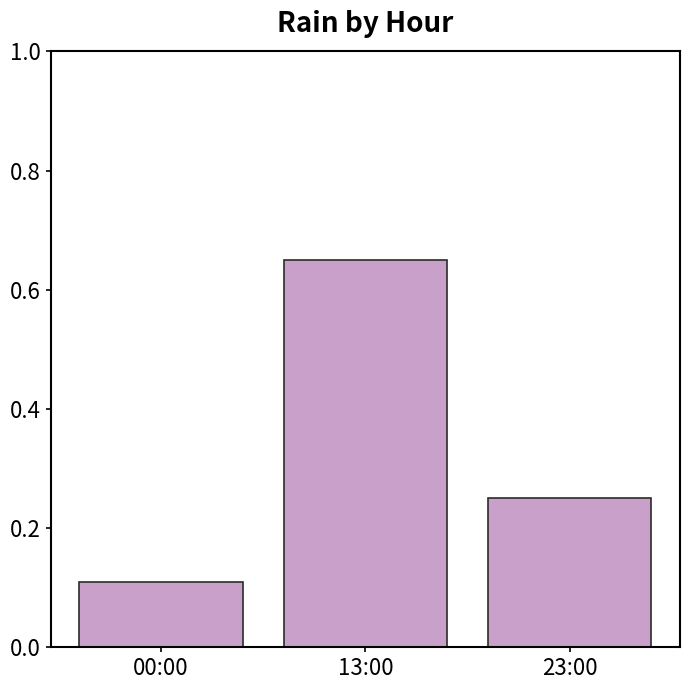

What is the label of the 3rd bar from the right?

00:00